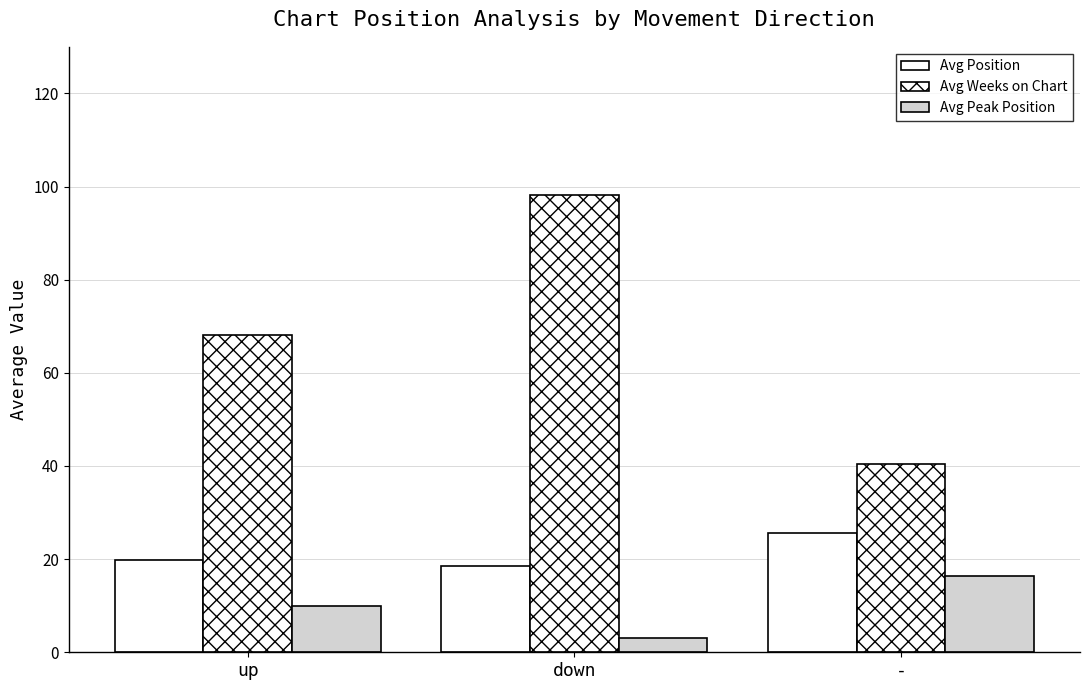

Count the number of data series in this chart.

3